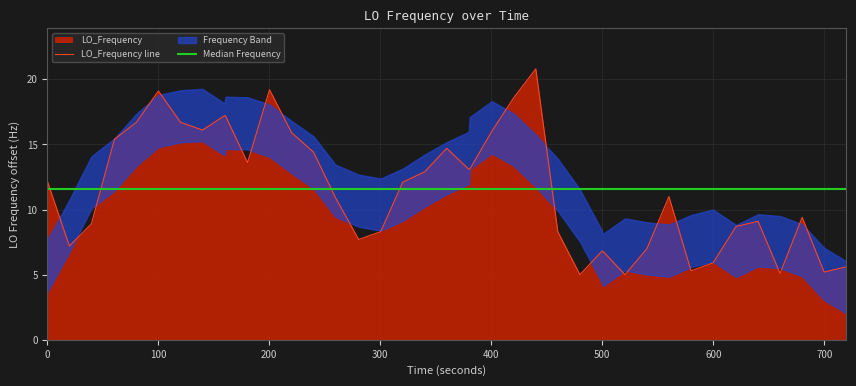

What is the lowest value of the LO_Frequency line series?

5.0